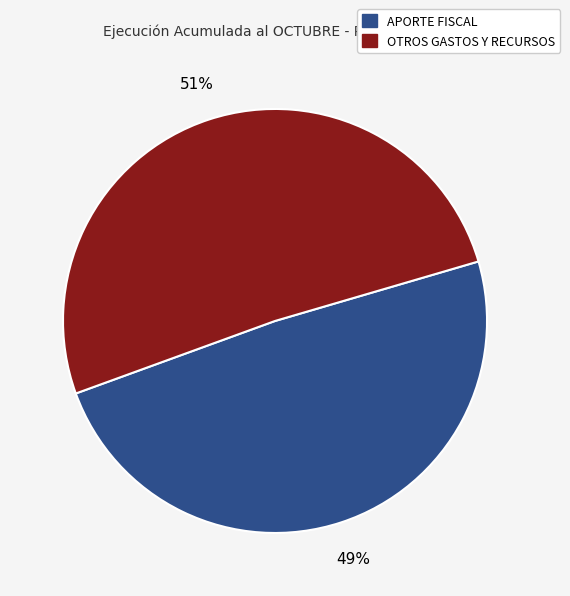

To the nearest percent, what is the average slice percentage?

50%